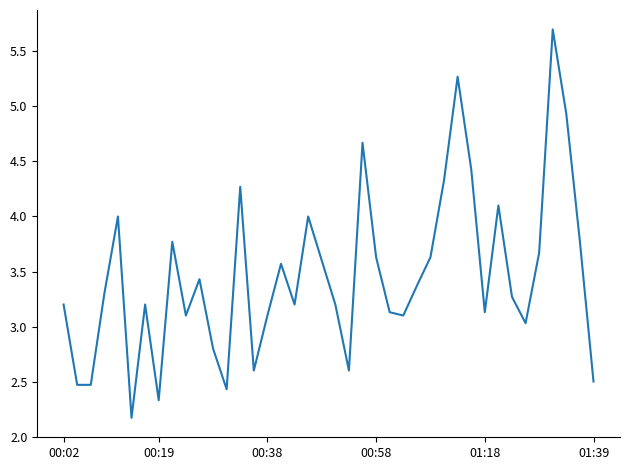

What is the minimum value shown in the chart?

2.2